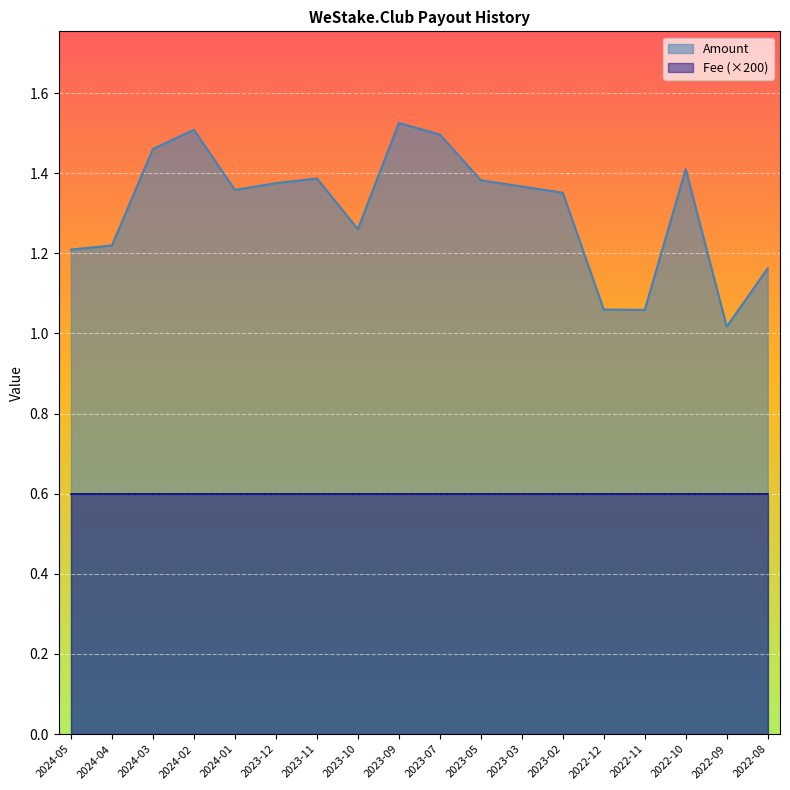

What is the sum of all values?

23.6